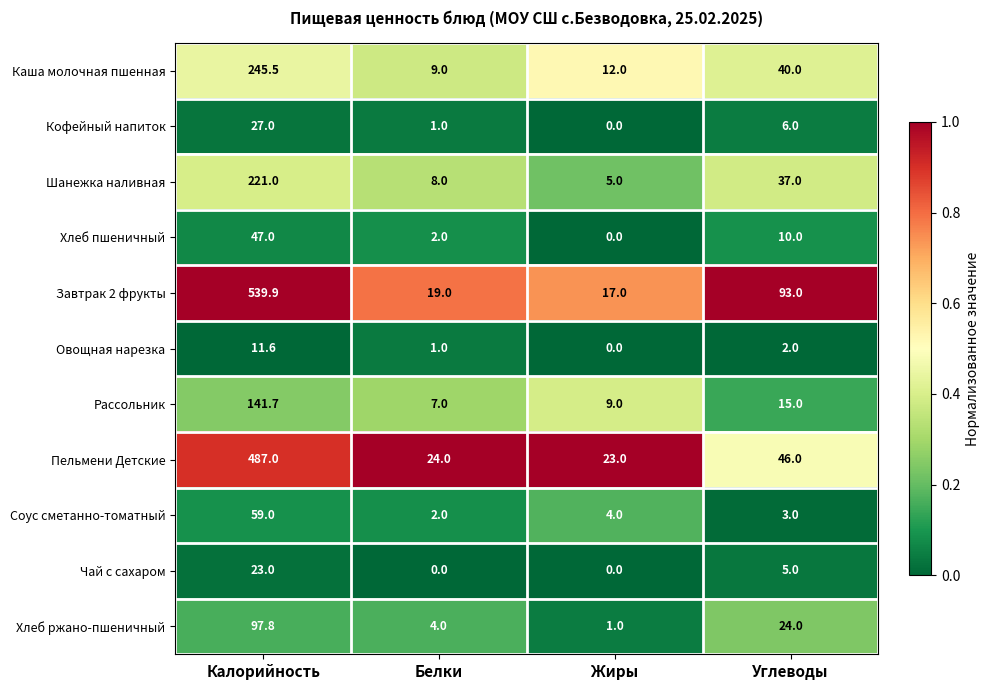

Which series has the largest range (max minus min)?

Завтрак 2 фрукты